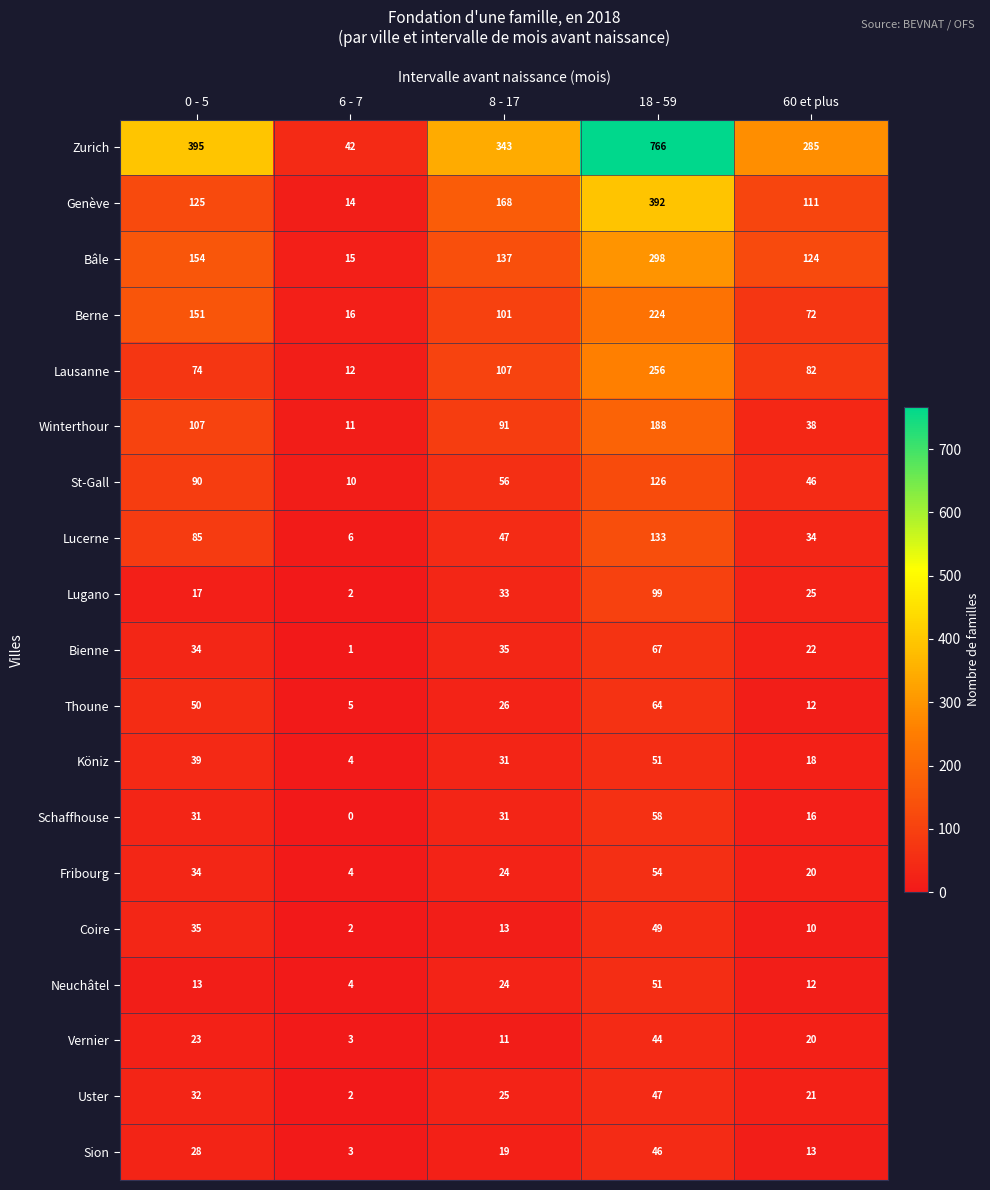

What is the highest value of the Vernier series?

44